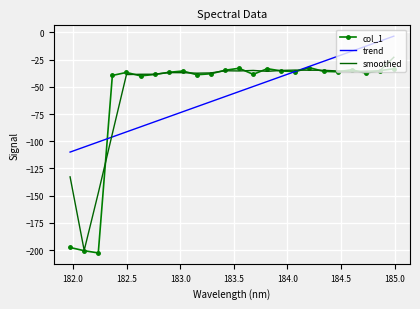

What is the smallest value displayed?

-202.7